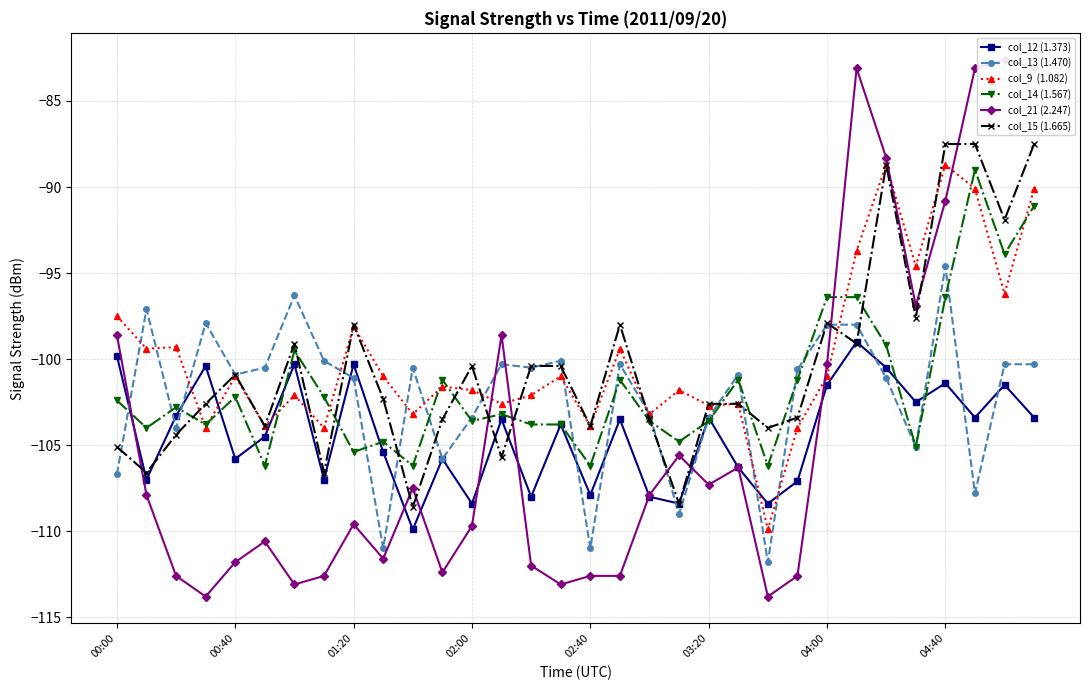

At which label does col_21 (2.247) reach its peak?

30